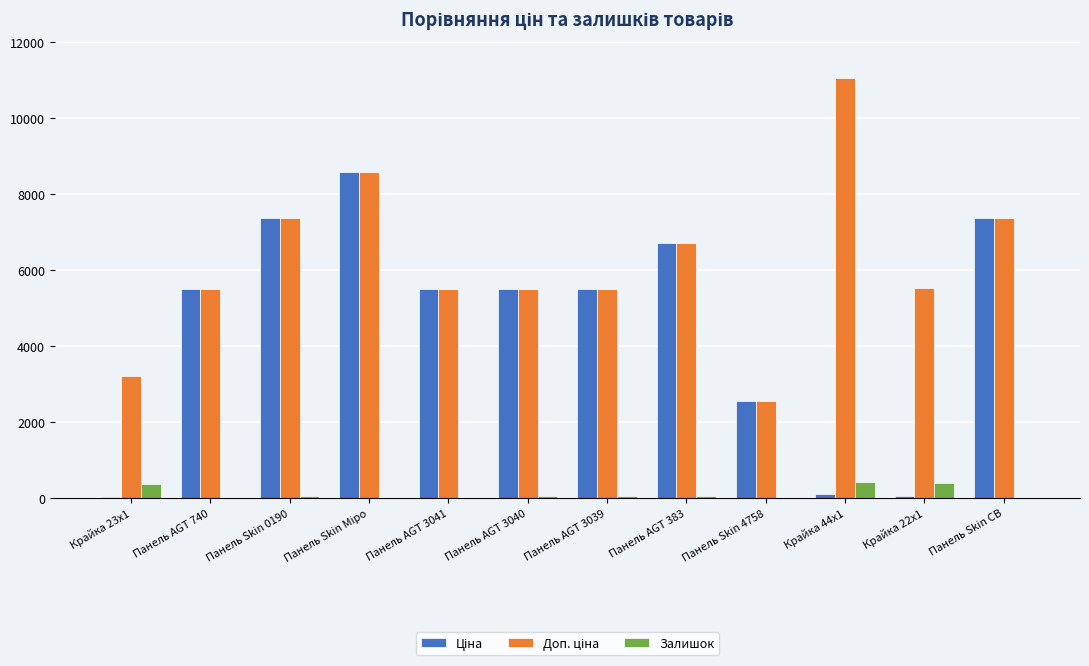

What is the greatest value displayed?

11055.0